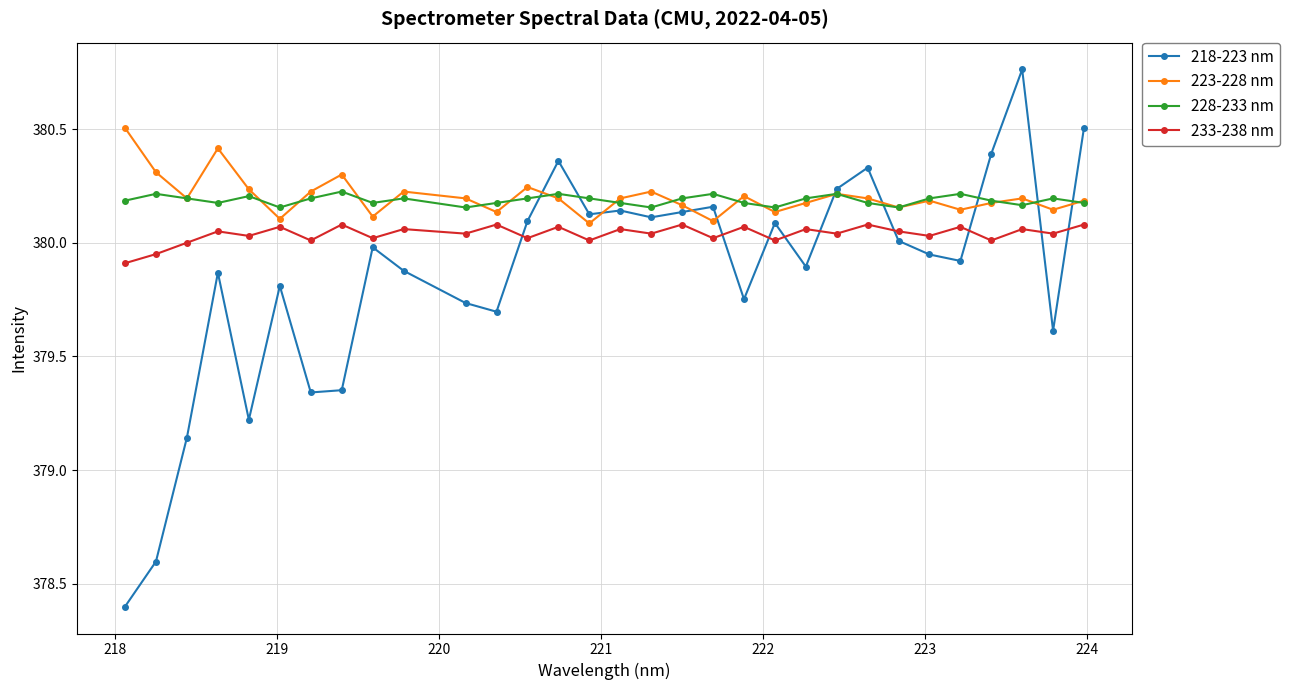

True or false: 233-238 nm and 228-233 nm cross at least once.

False